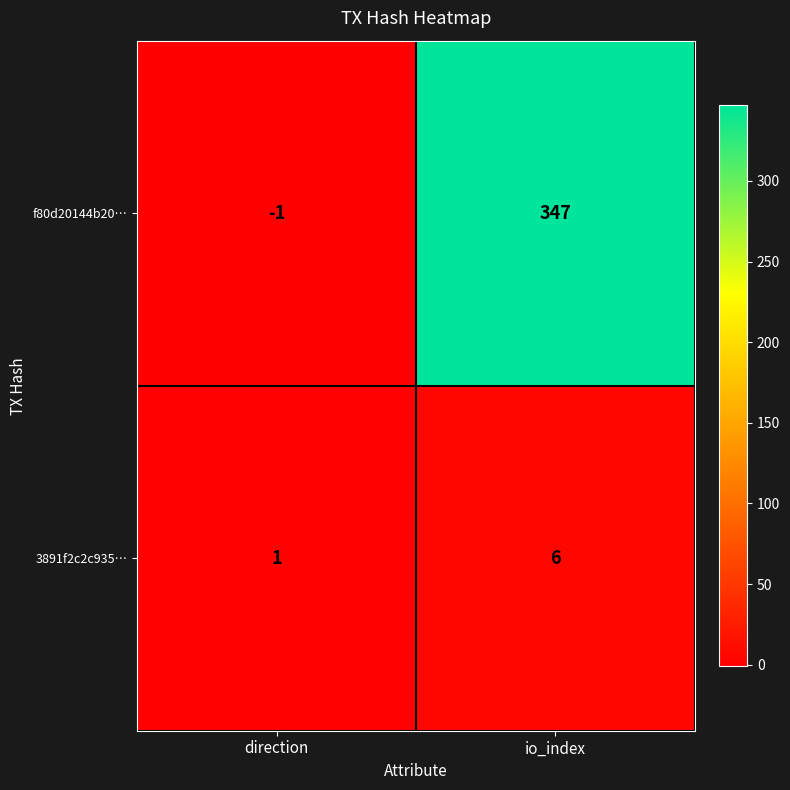

Is it true that 3891f2c2c935… equals 6 at io_index?

True